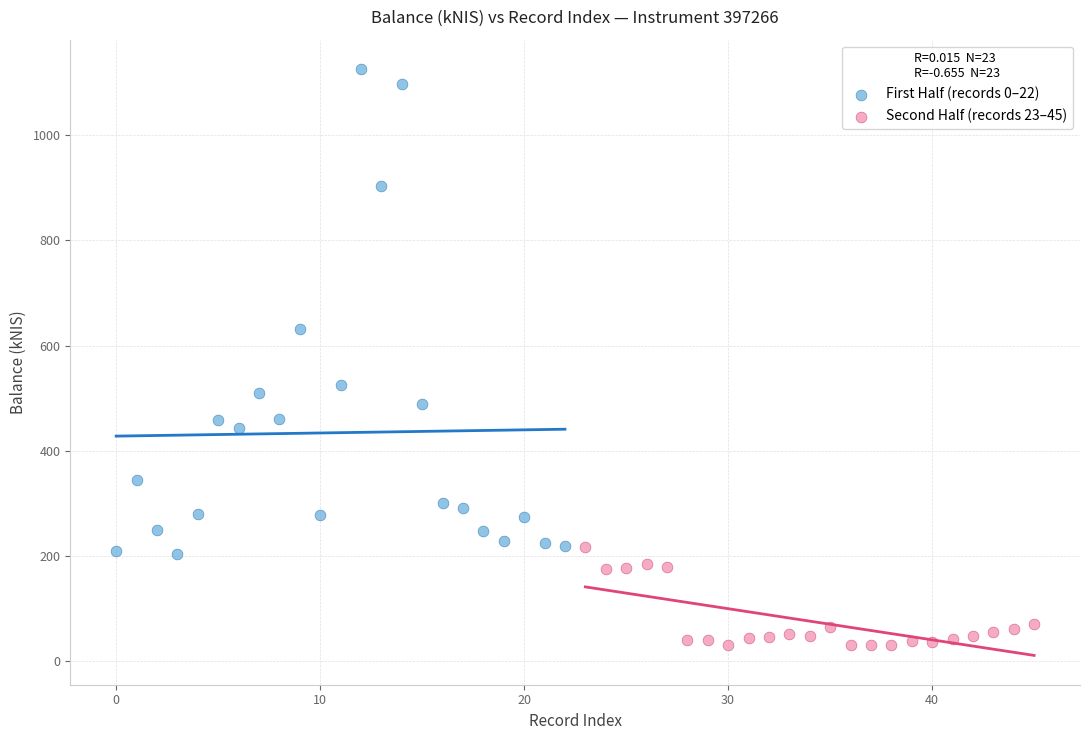

Which series contains the highest Y value?

First Half (records 0–22)